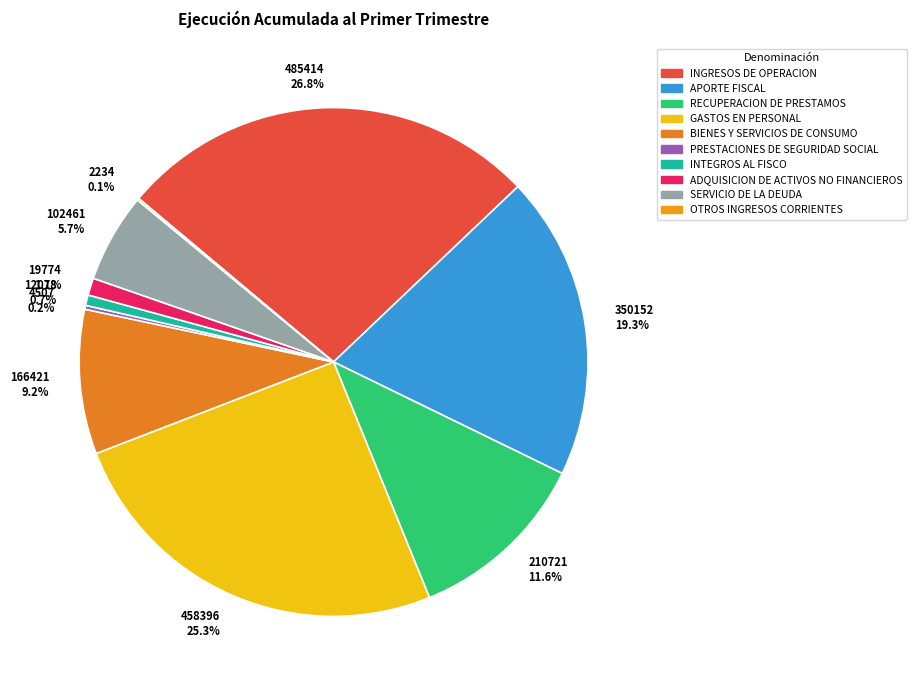

To the nearest percent, what is the combined percentage of OTROS INGRESOS CORRIENTES and GASTOS EN PERSONAL?

25%